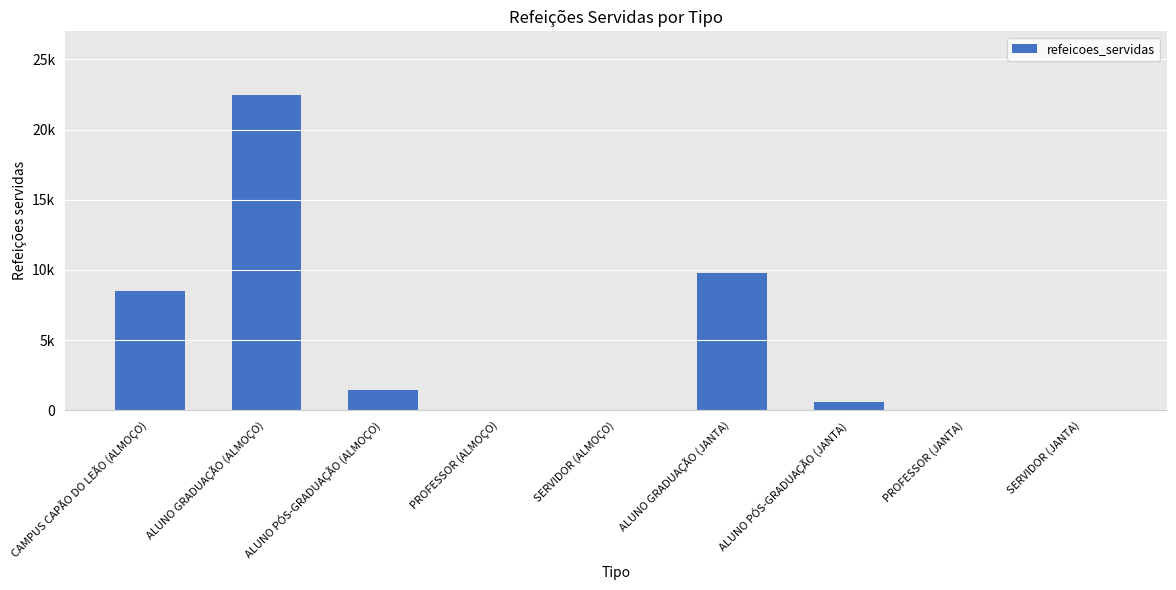

Reading right to left, list all the values displayed in this chart.

2	2	616	9807	30	7	1465	22444	8458